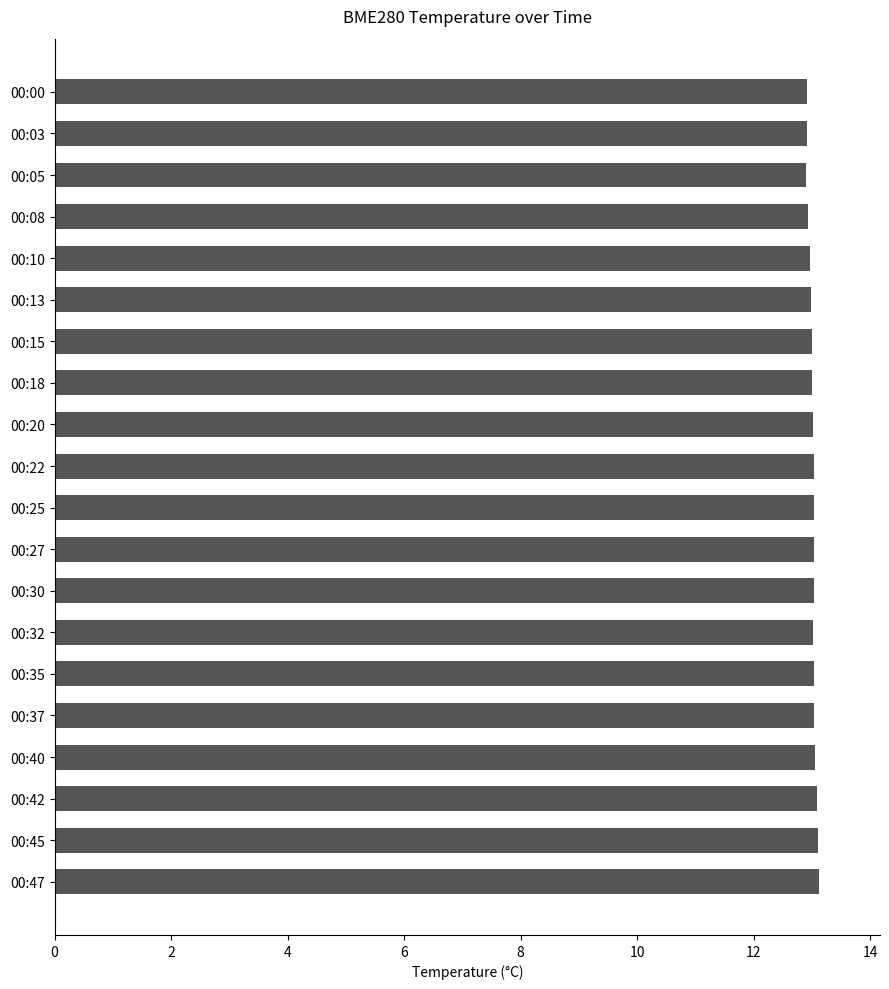

What is the difference between the maximum and minimum values?

0.2